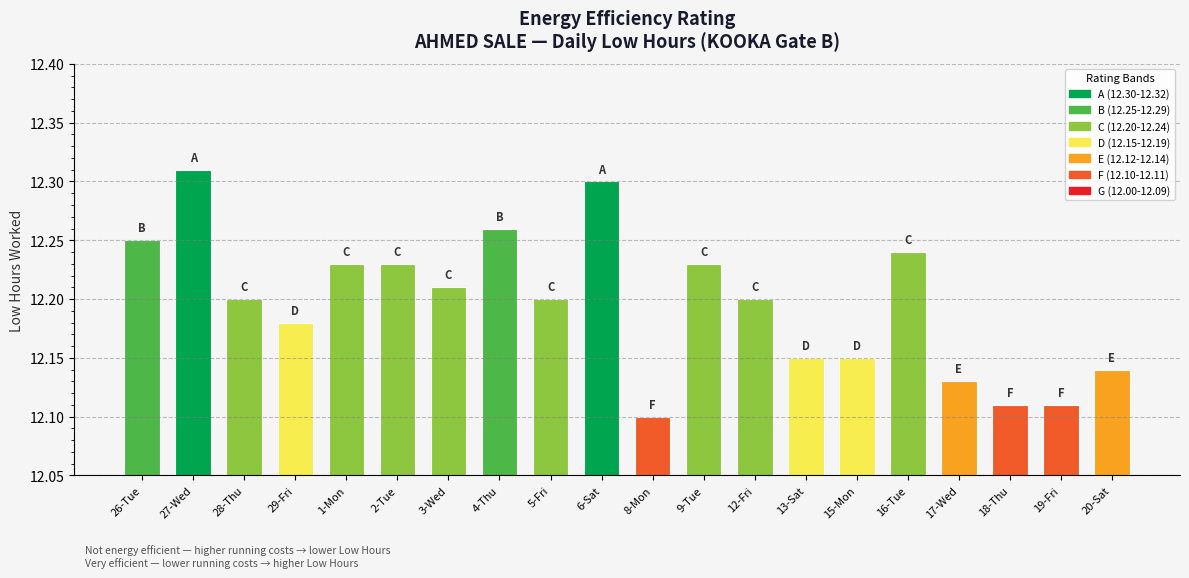

How many distinct data groups are displayed?

1